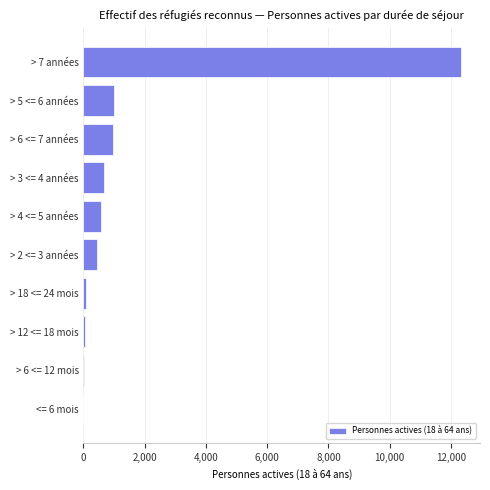

What is the change in value from > 2 <= 3 années to > 6 <= 7 années?

+519